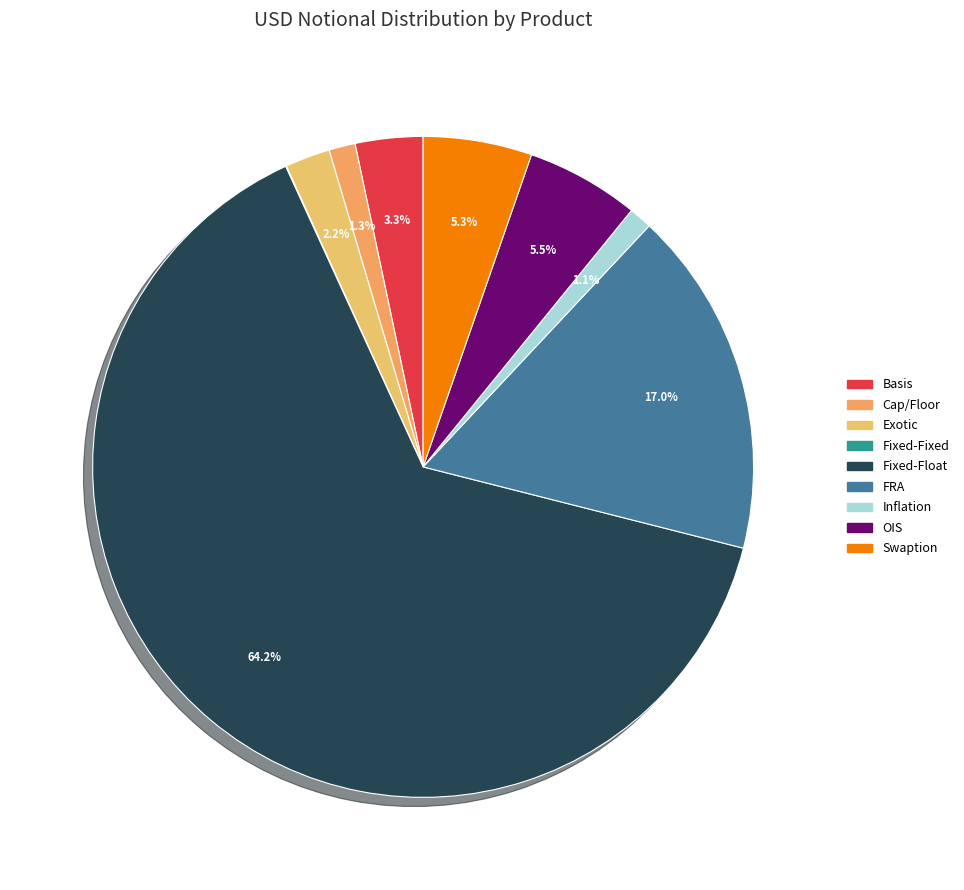

What is the change in value from Fixed-Fixed to Swaption?

+903